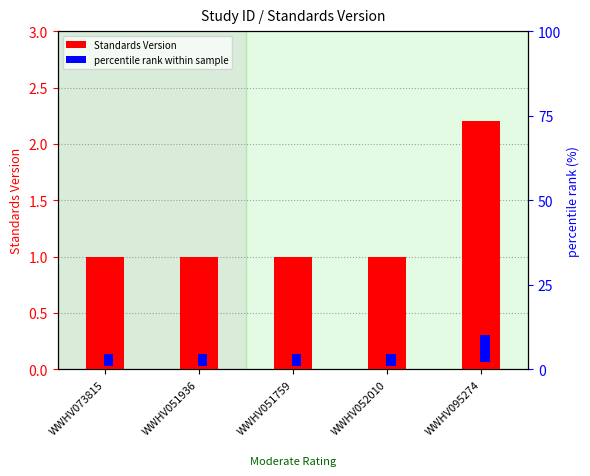

What is the average value of the Standards Version series?

1.2